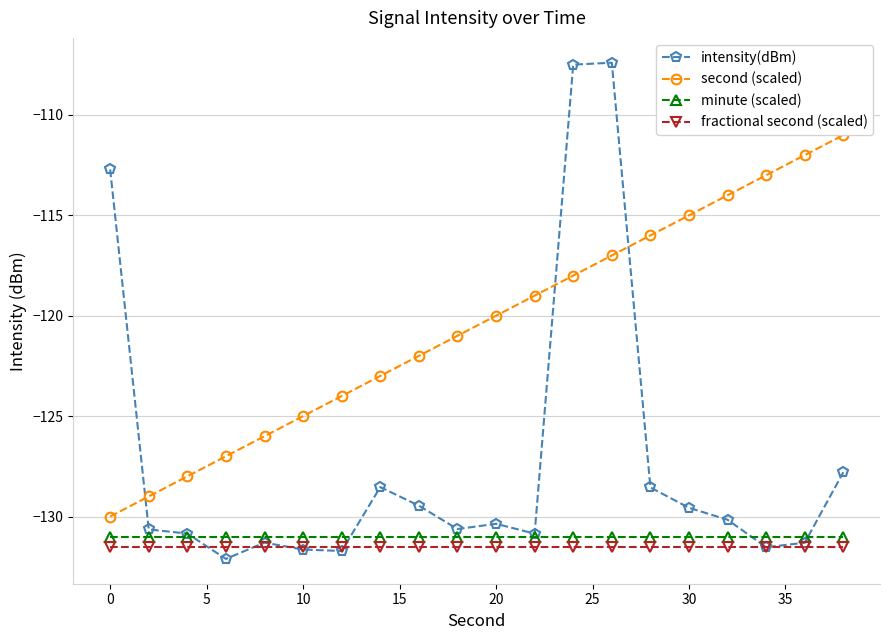

Reading left to right, what are all the values shown in this chart?

intensity(dBm): -112.7	-130.6	-130.8	-132.1	-131.3	-131.6	-131.7	-128.5	-129.5	-130.6	-130.4	-130.9	-107.5	-107.4	-128.6	-129.6	-130.2	-131.5	-131.3	-127.8
second (scaled): -130.0	-129.0	-128.0	-127.0	-126.0	-125.0	-124.0	-123.0	-122.0	-121.0	-120.0	-119.0	-118.0	-117.0	-116.0	-115.0	-114.0	-113.0	-112.0	-111.0
minute (scaled): -131.0	-131.0	-131.0	-131.0	-131.0	-131.0	-131.0	-131.0	-131.0	-131.0	-131.0	-131.0	-131.0	-131.0	-131.0	-131.0	-131.0	-131.0	-131.0	-131.0
fractional second (scaled): -131.5	-131.5	-131.5	-131.5	-131.5	-131.5	-131.5	-131.5	-131.5	-131.5	-131.5	-131.5	-131.5	-131.5	-131.5	-131.5	-131.5	-131.5	-131.5	-131.5